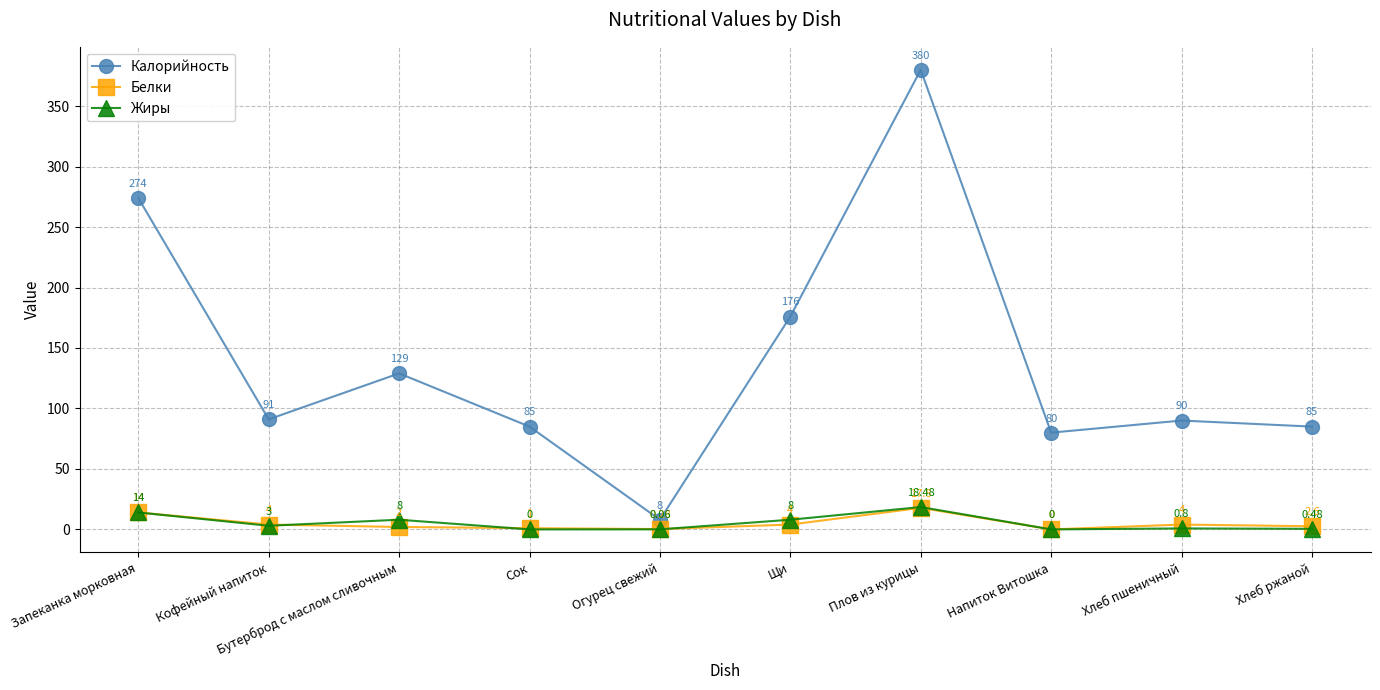

True or false: Жиры and Калорийность intersect in this chart.

False